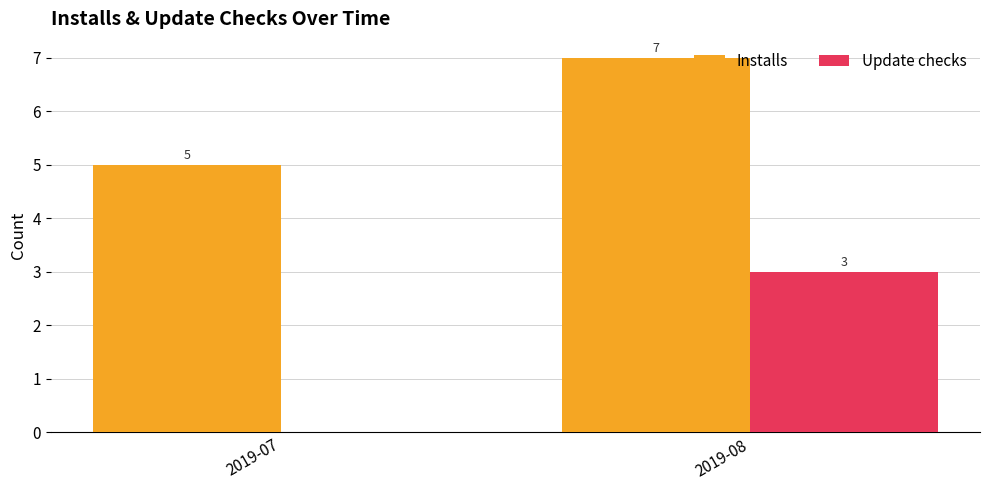

At which category does the chart reach its peak across all series?

2019-08